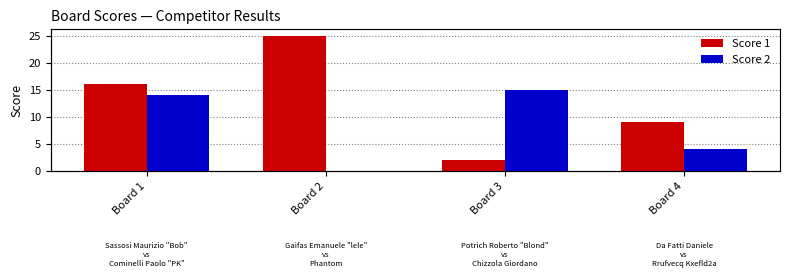

Where is Score 1 nearest to the value 13?

Board 1